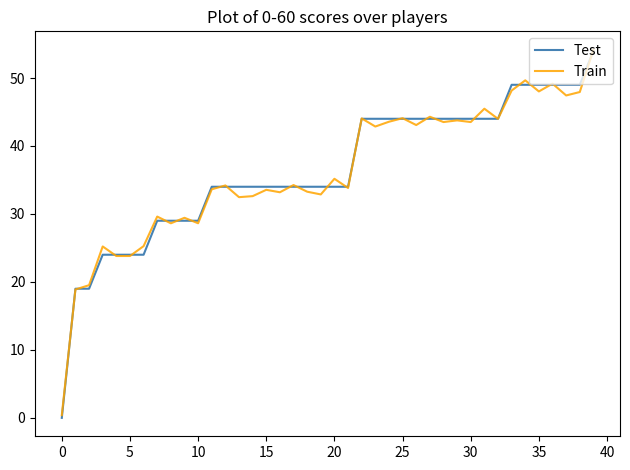

What are all the series names shown in the legend?

Test, Train